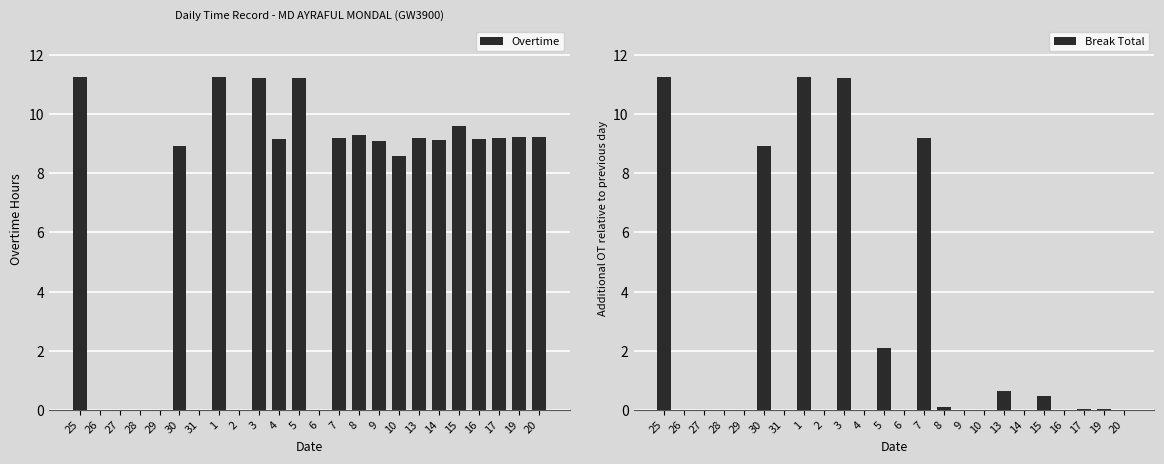

Reading right to left, extract all data points from this chart.

Overtime: 20=9.2	19=9.2	17=9.2	16=9.2	15=9.6	14=9.1	13=9.2	10=8.6	9=9.1	8=9.3	7=9.2	6=0.0	5=11.2	4=9.2	3=11.2	2=0.0	1=11.3	31=0.0	30=8.9	29=0.0	28=0.0	27=0.0	26=0.0	25=11.3
Break Total: 20=0.0	19=0.0	17=0.0	16=0.0	15=0.5	14=0.0	13=0.6	10=0.0	9=0.0	8=0.1	7=9.2	6=0.0	5=2.1	4=0.0	3=11.2	2=0.0	1=11.3	31=0.0	30=8.9	29=0.0	28=0.0	27=0.0	26=0.0	25=11.3